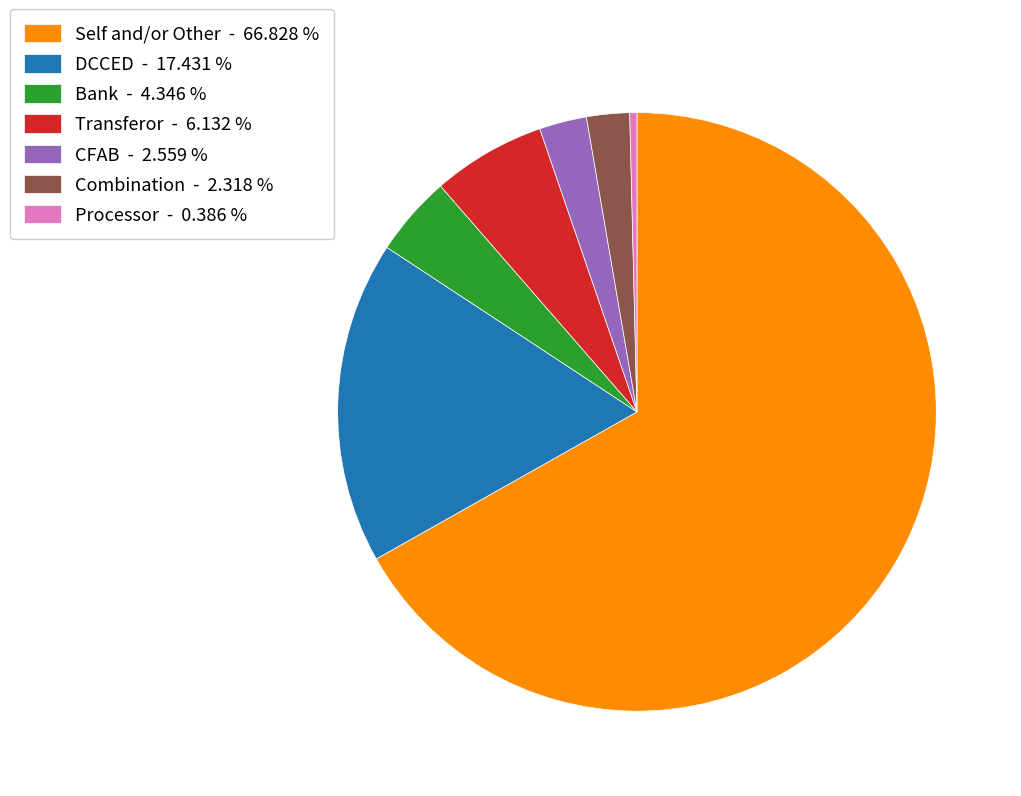

Is there any slice that represents more than half of the pie?

Yes